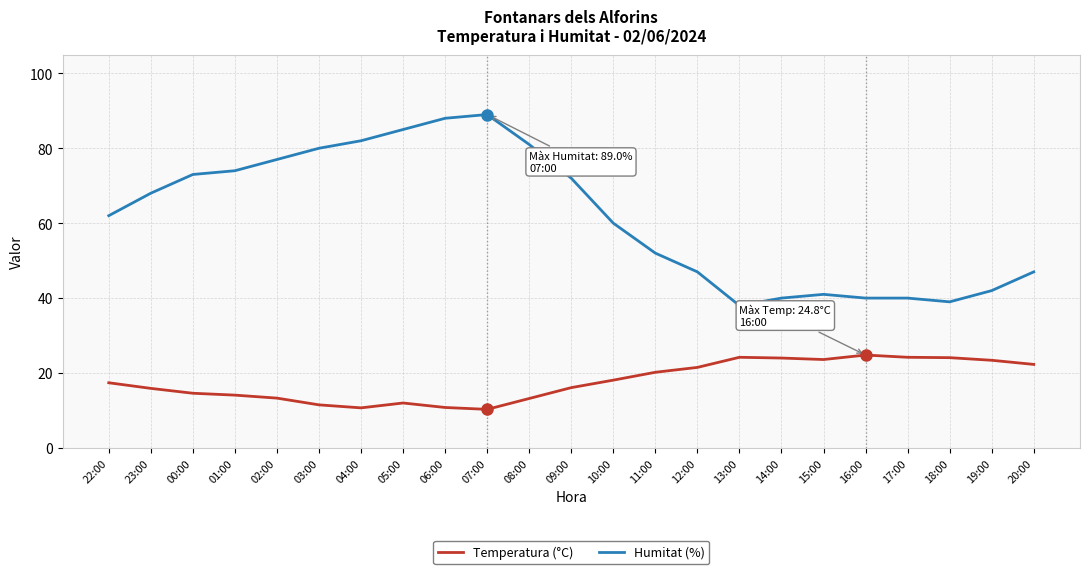

Between 03:00 and 17:00, which series saw the biggest shift?

Humitat (%)